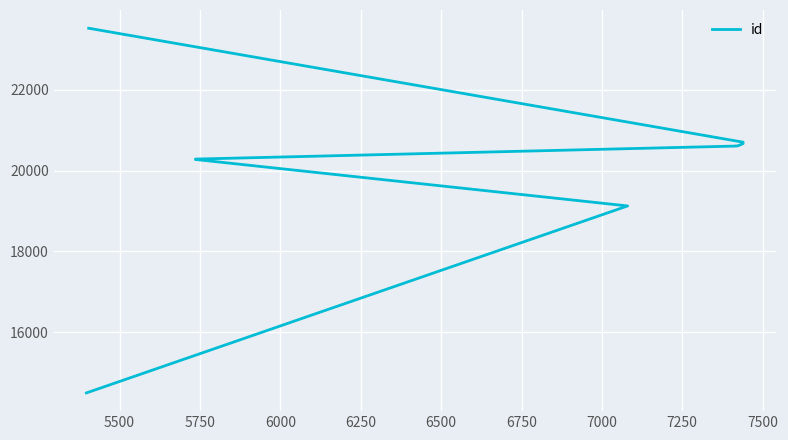

Reading left to right, transcribe all the data shown in this chart.

14504	19125	20273	20283	20605	20606	20614	20666	20701	23517